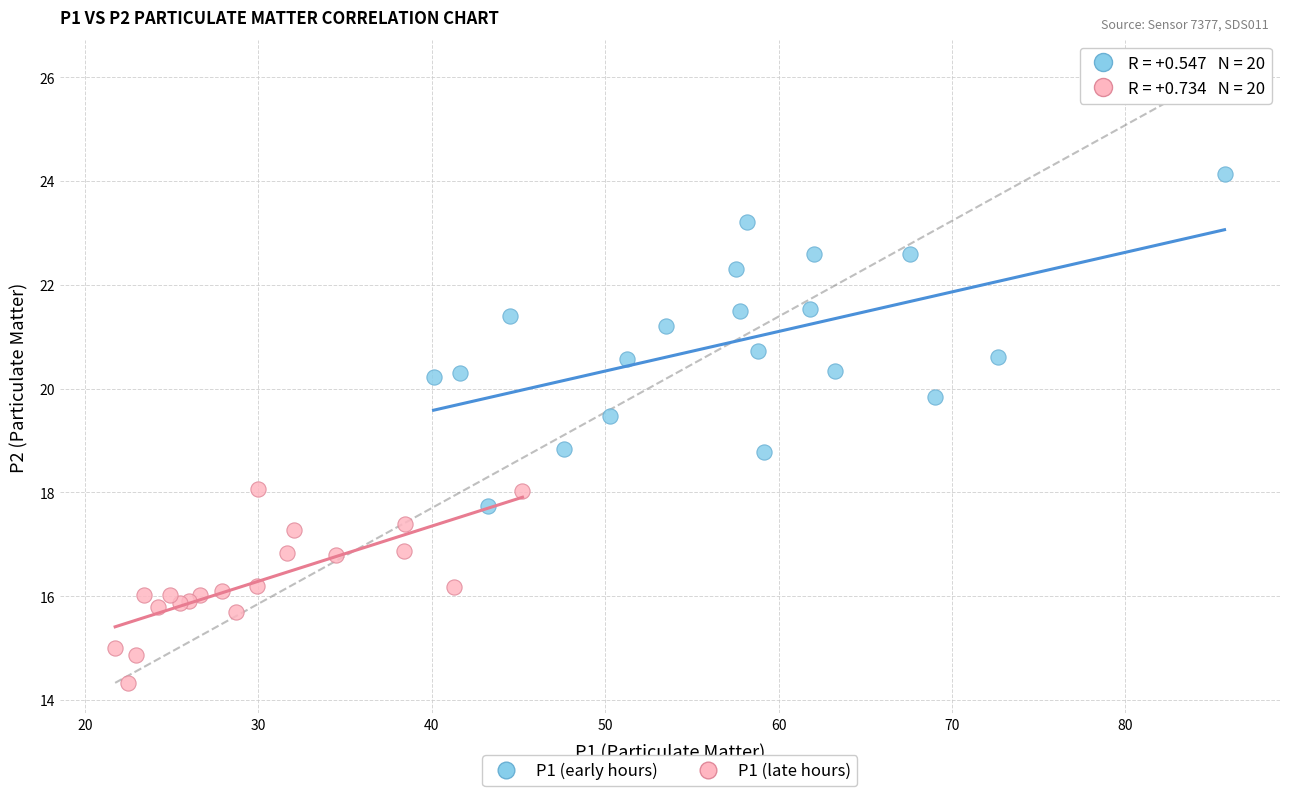

Which series reaches the maximum Y coordinate?

P1 (early hours)